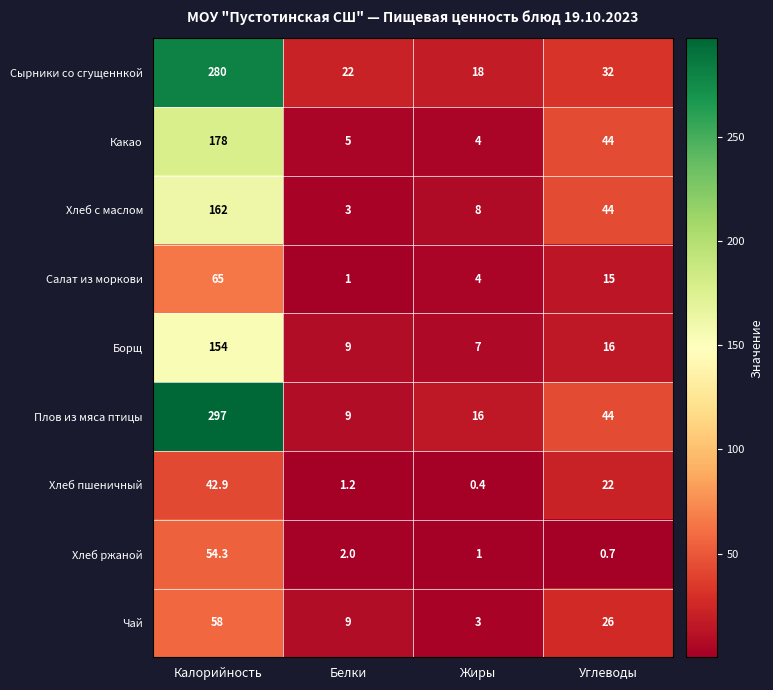

At which category is the sum across all series the highest?

Калорийность